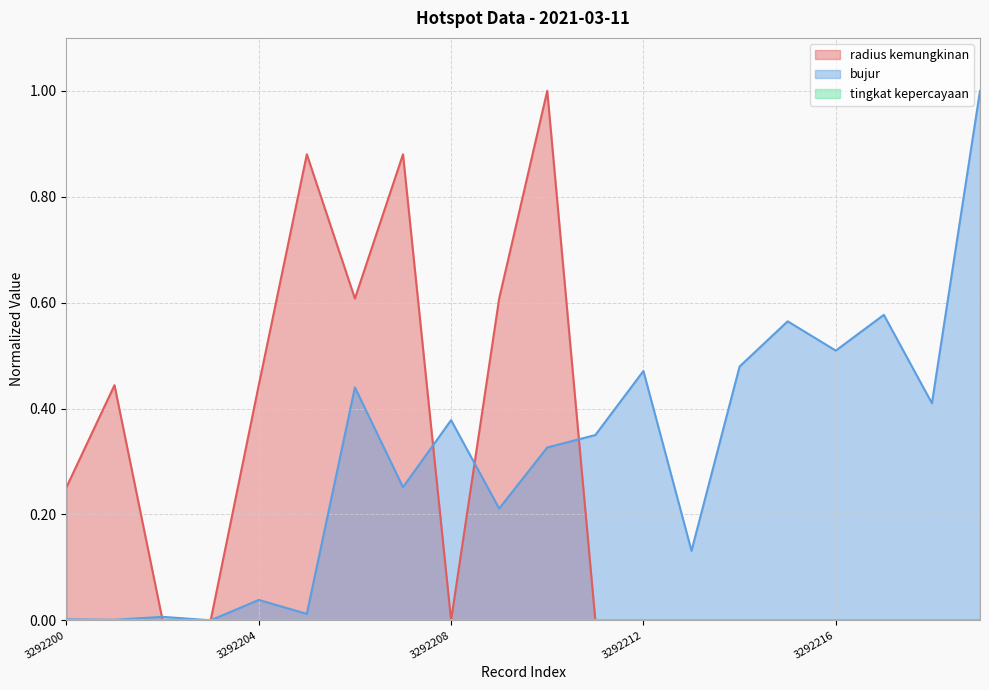

The value of bujur at 3292213 is 0.1. True or false?

True